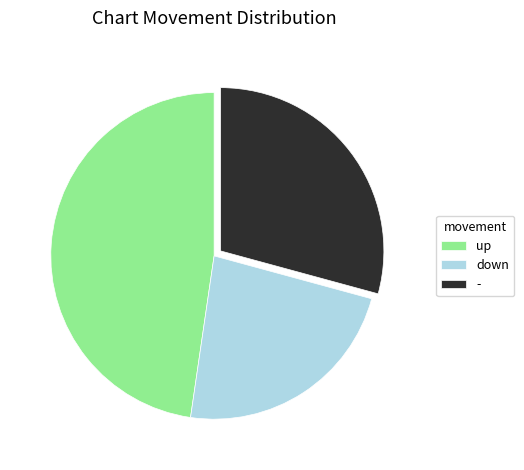

True or false: up accounts for 48% of the total.

True